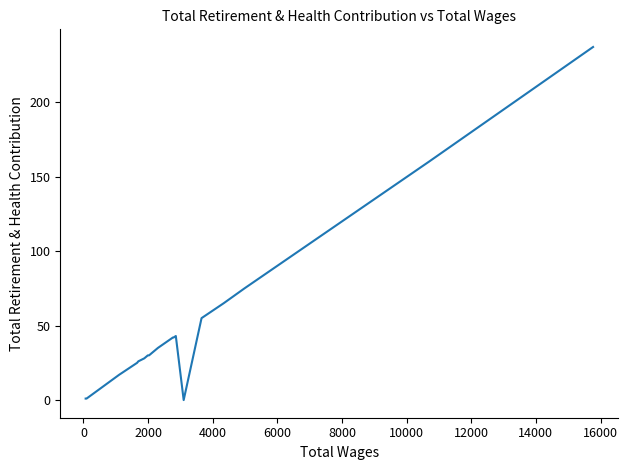

What is the difference between the second highest and second lowest values?

159